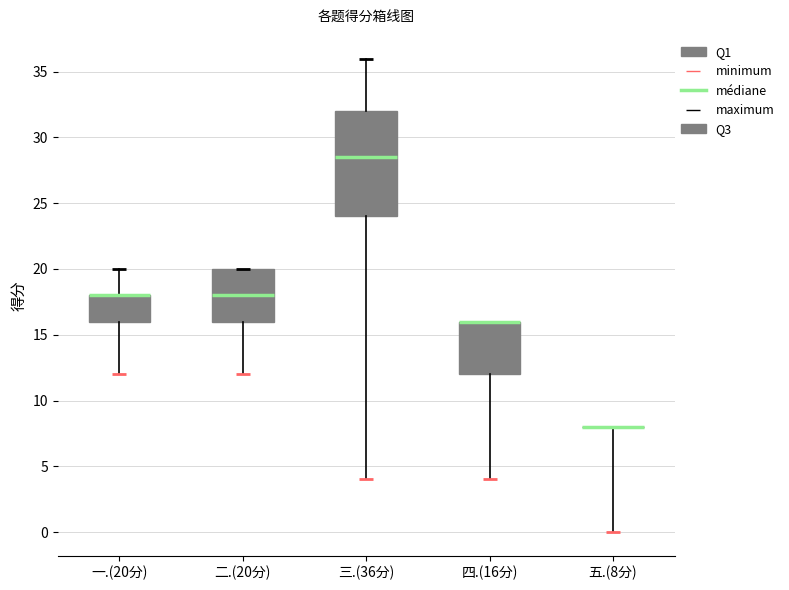

Where does the median line of the box for 三.(36分) sit on the y-axis? The values are not printed on the chart, so give them approximately, as read against the axis.

28.5